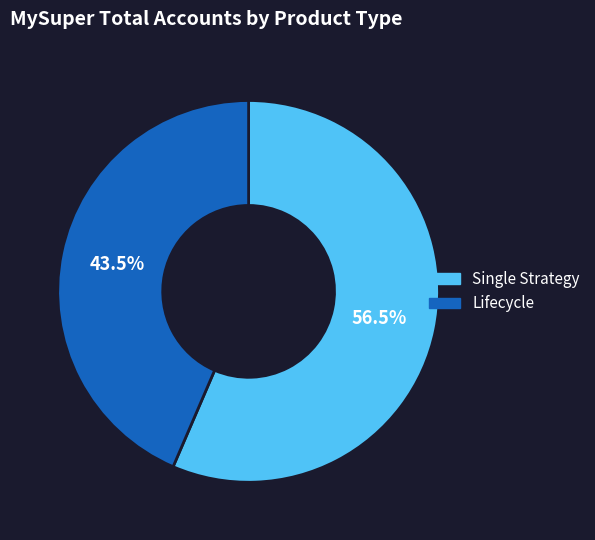

What is the smallest slice in the pie chart?

Lifecycle